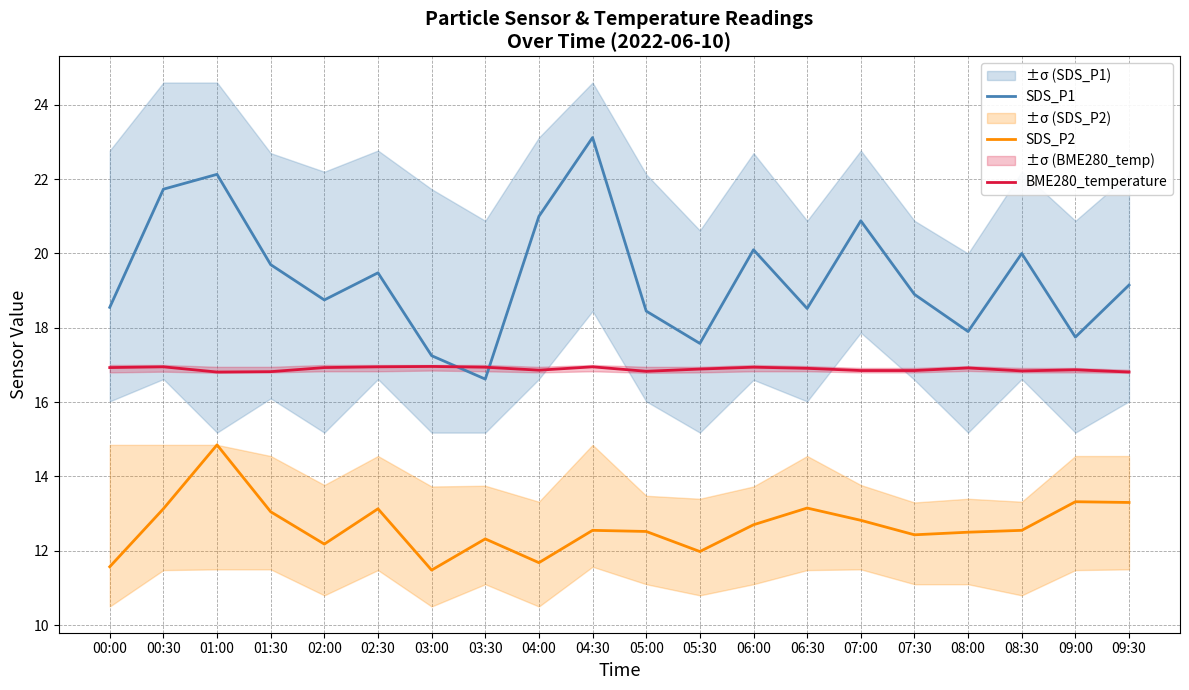

True or false: SDS_P2 and SDS_P1 intersect in this chart.

False